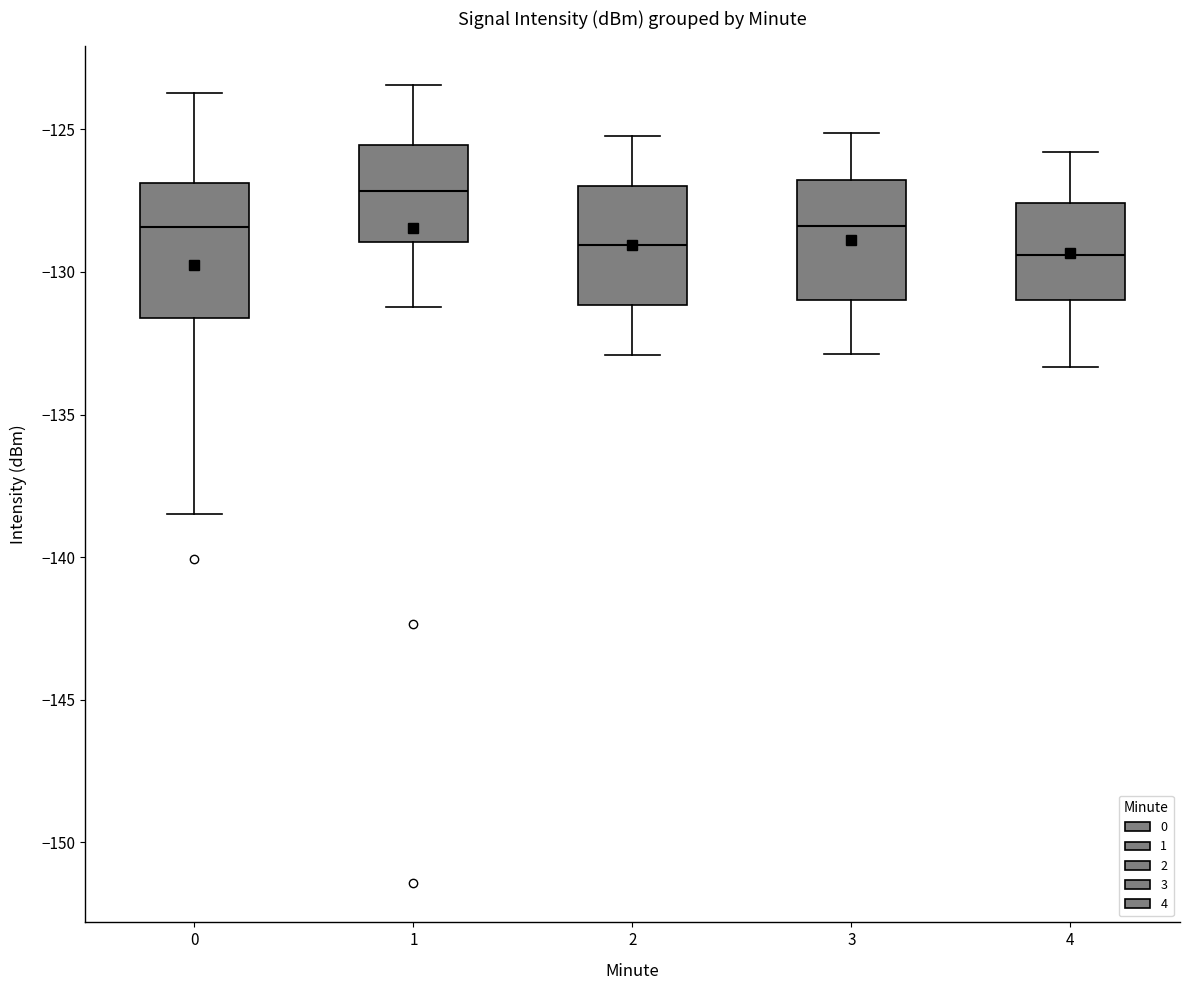

Where is the upper edge of the box at x = 1 on the y-axis? The values are not printed on the chart, so give them approximately, as read against the axis.

-125.5